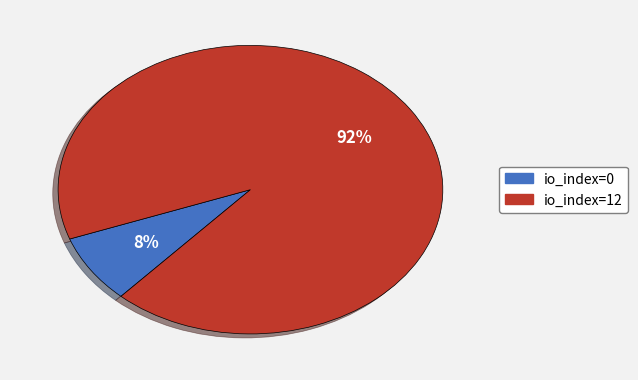

Which has a higher value, io_index=0 or io_index=12?

io_index=12